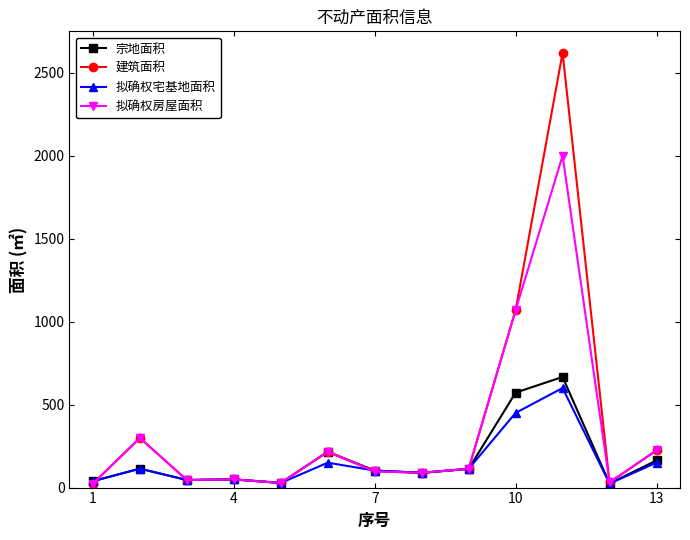

True or false: 拟确权房屋面积 has more than 0 points higher than both neighbors.

True